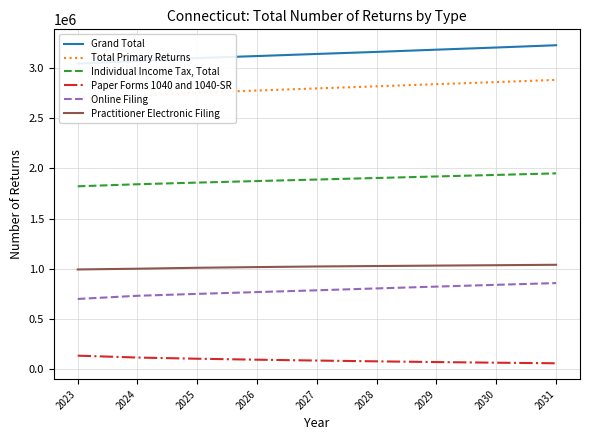

Count the Grand Total values in the range 3100800 to 3184300.

5